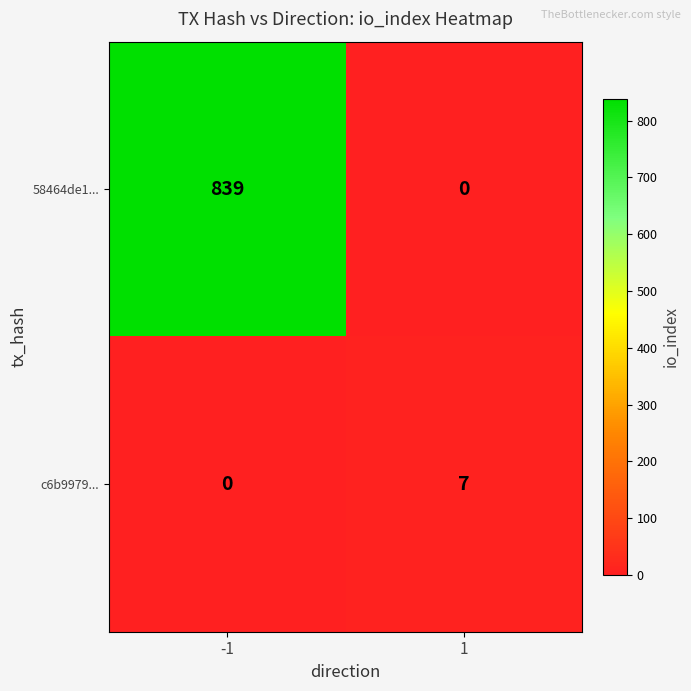

What is the difference between the maximum and minimum values in the 58464de1... series?

839